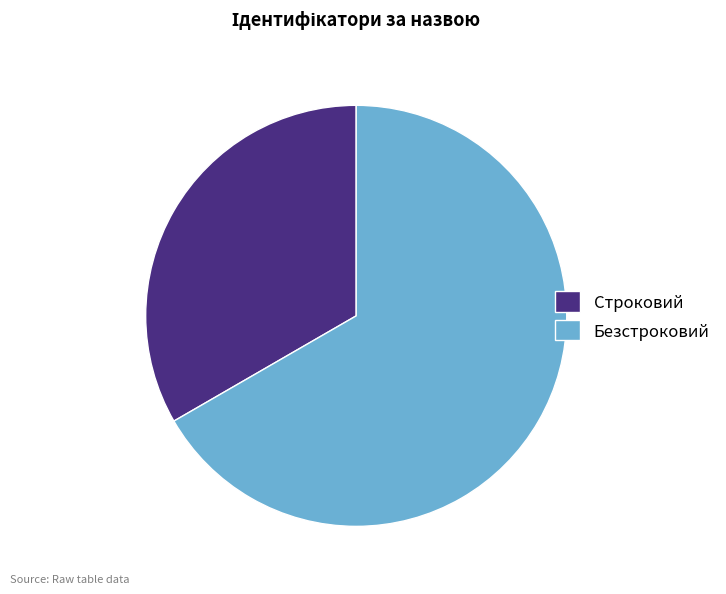

Which slice is the largest?

Безстроковий